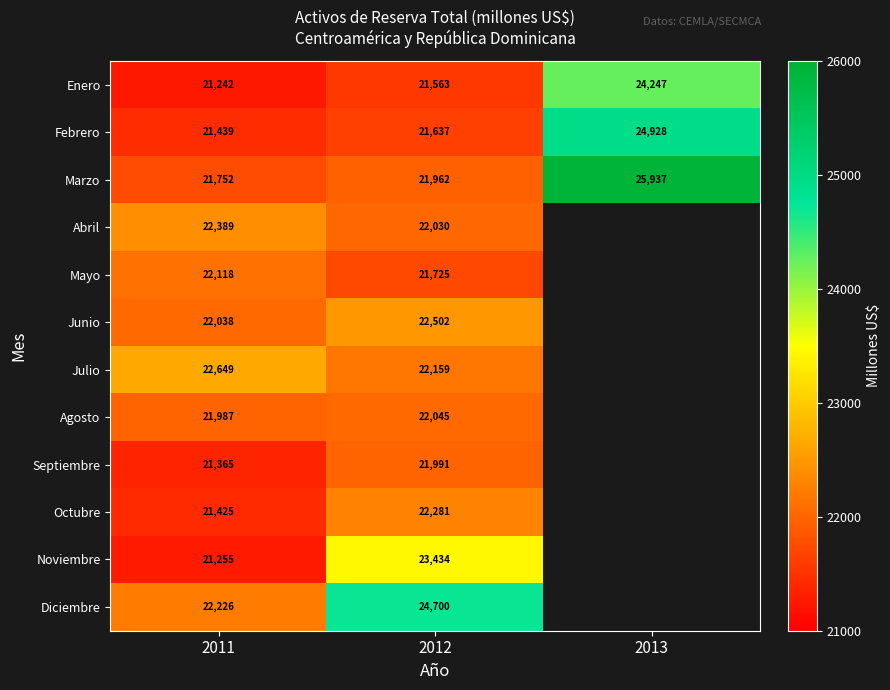

The value of Octubre at 2011 is 33767. True or false?

False